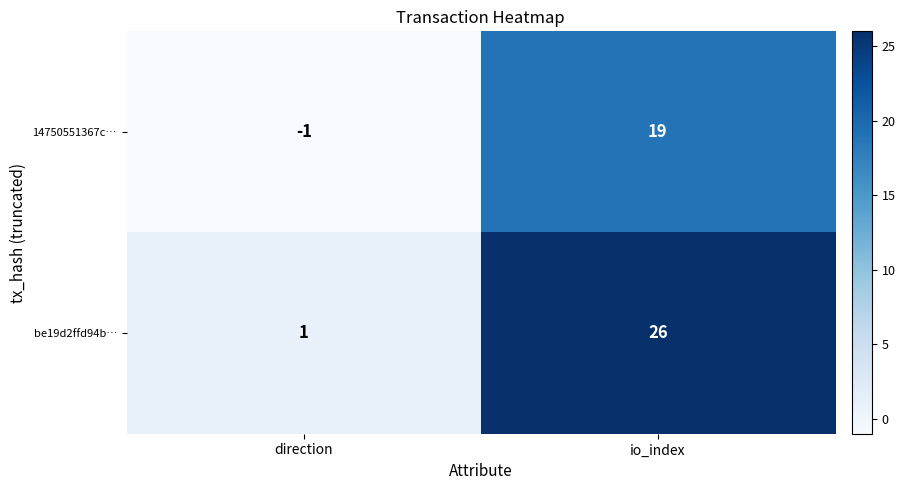

What is the difference between the highest and lowest values at direction?

2